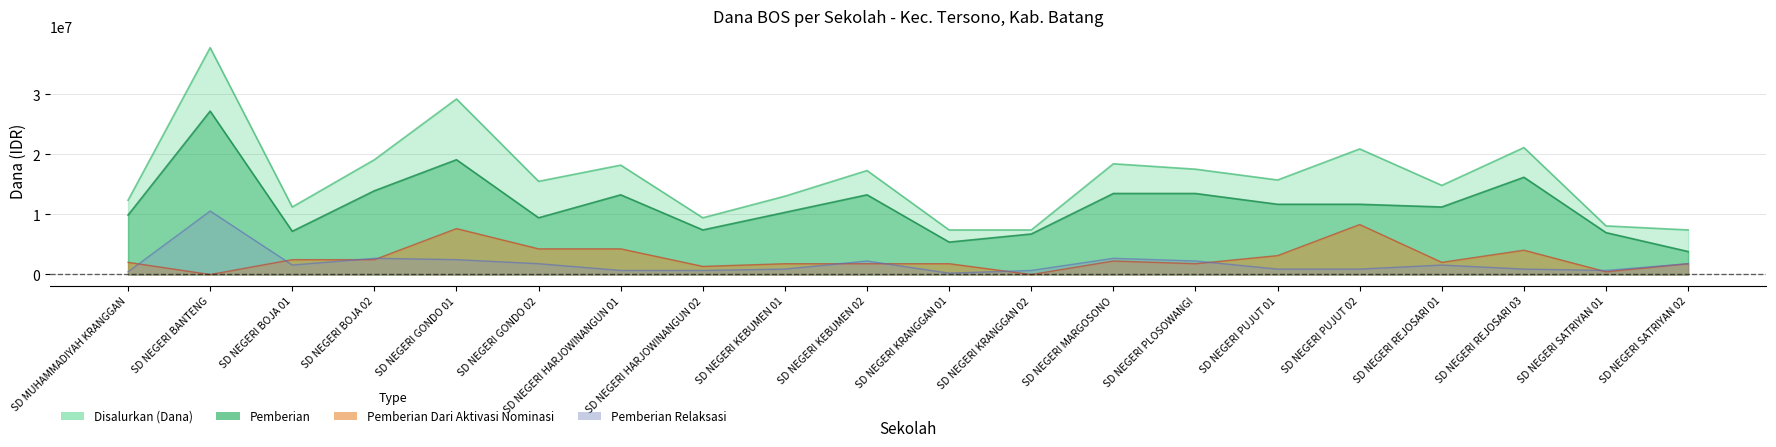

Is it true that Disalurkan (Dana) equals 29673572 at SD NEGERI REJOSARI 03?

False